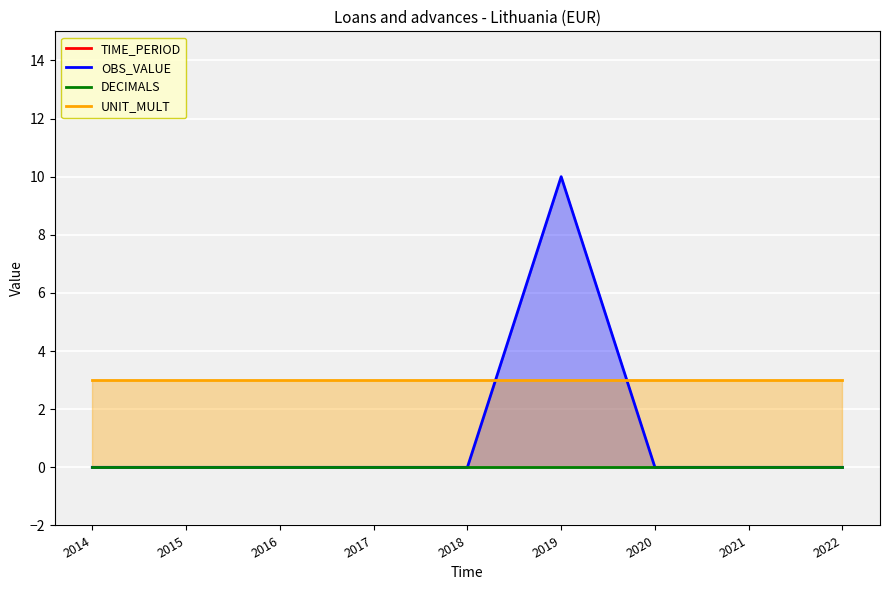

How many TIME_PERIOD values are between 2016 and 2020?

5